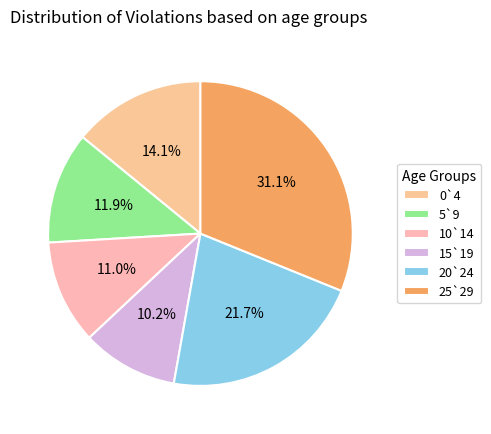

The 20`24 slice represents 22% of the pie. True or false?

True